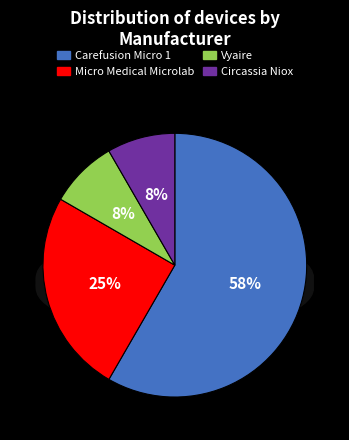

Which has a higher value, Carefusion Micro 1 or Micro Medical Microlab?

Carefusion Micro 1